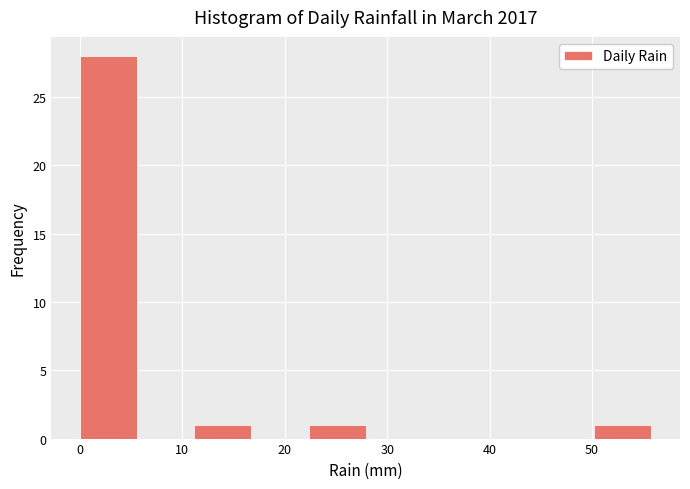

How tall is the bar that spans 0 to 6 on the x-axis? Neither the bar edges nor the heights are printed on the chart, so give them approximately, as read against the axes.

28